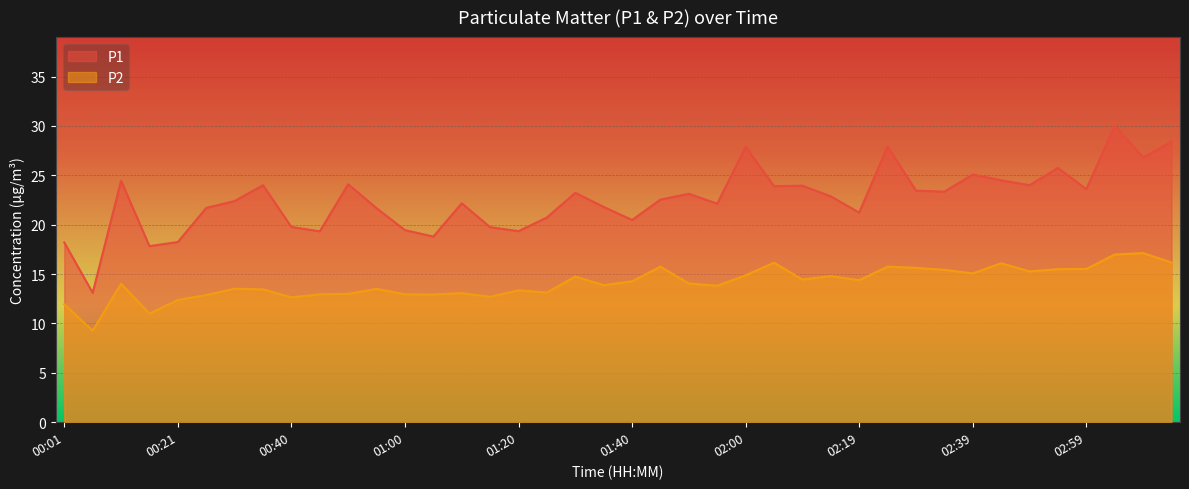

True or false: P1 and P2 cross at least once.

False